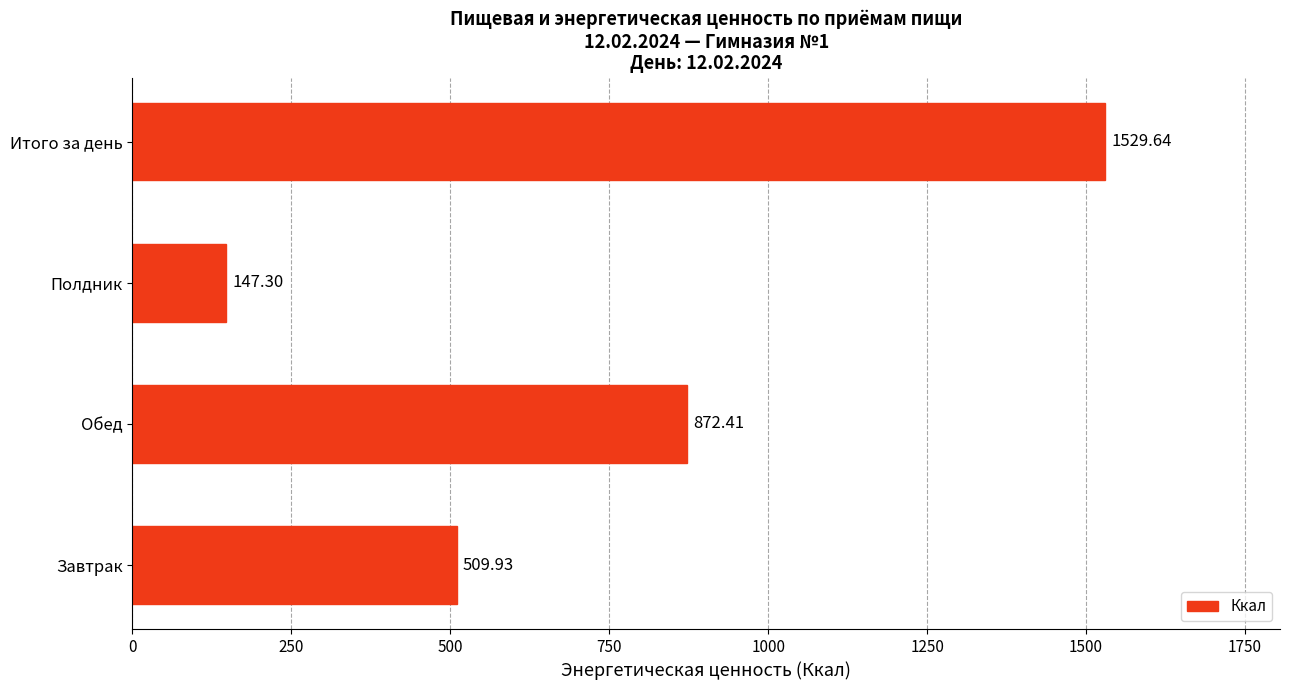

How many distinct data groups are displayed?

1